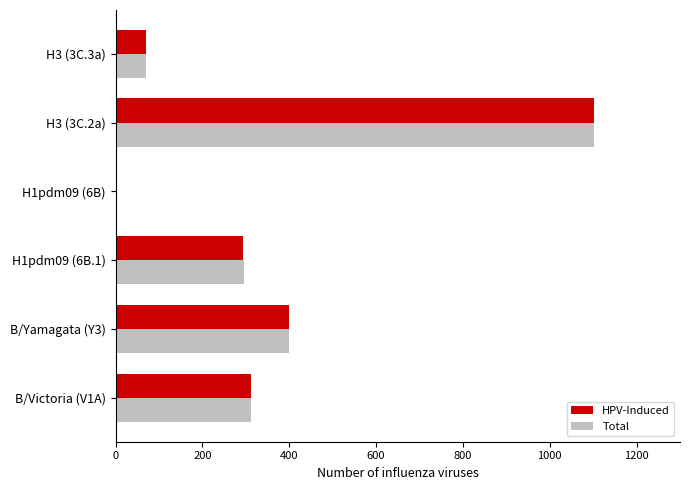

What are all the series names shown in the legend?

HPV-Induced, Total